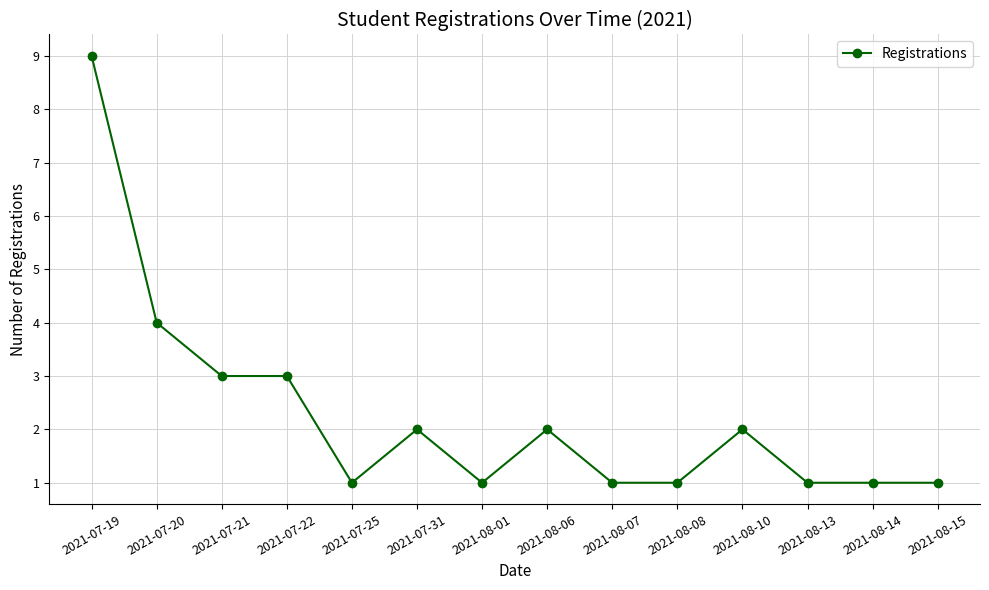

Which label corresponds to the largest value in the chart?

2021-07-19